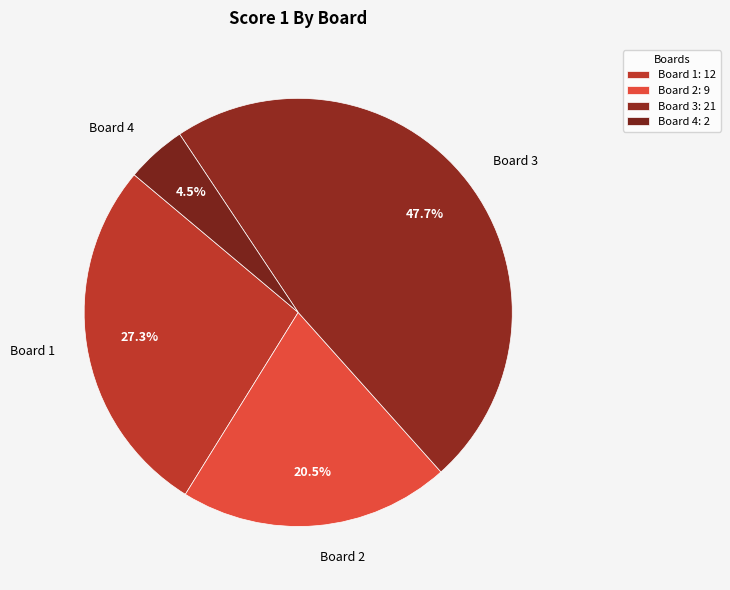

Which category has the biggest portion of the pie?

Board 3